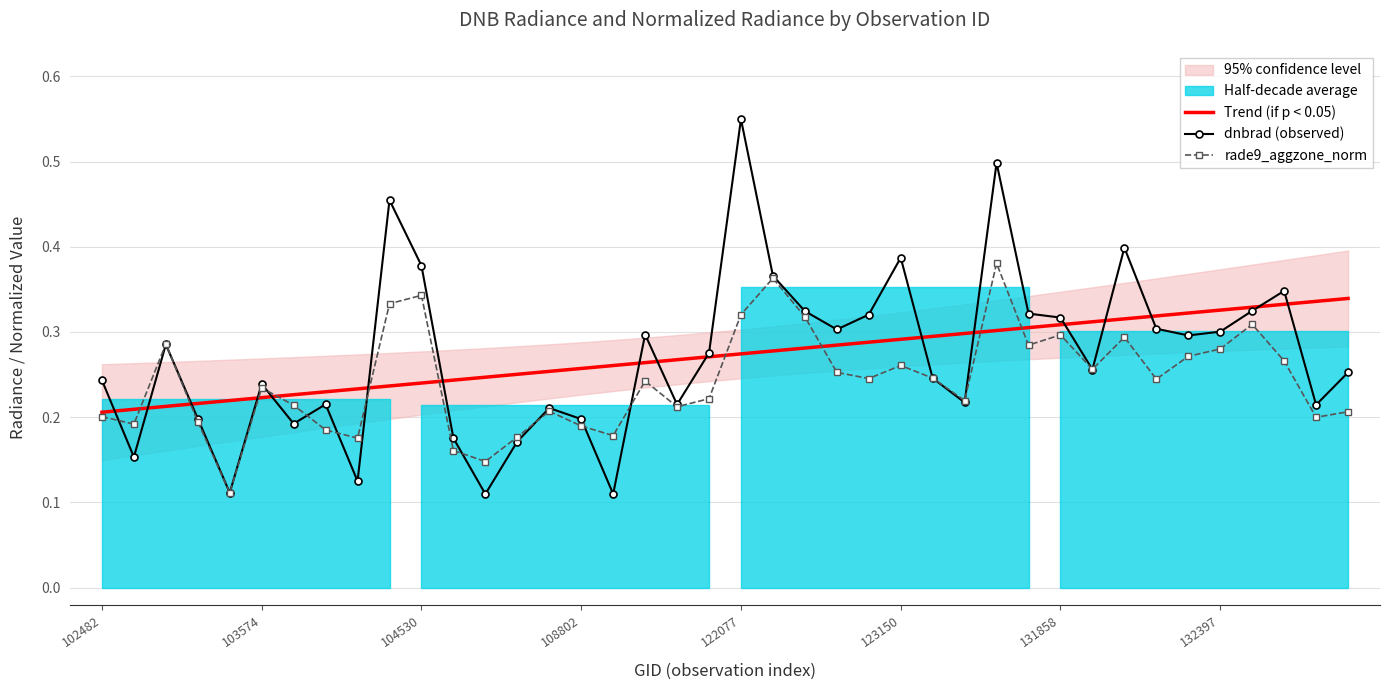

What is the value of the Trend (if p < 0.05) point at the 29th from the left?

0.3